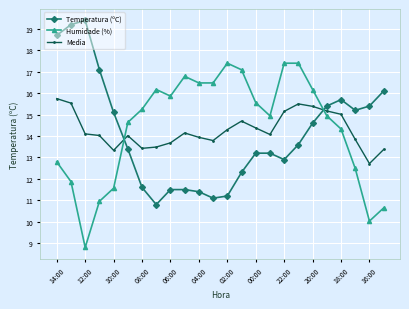

How many times do Media and Humidade (%) cross each other?

2